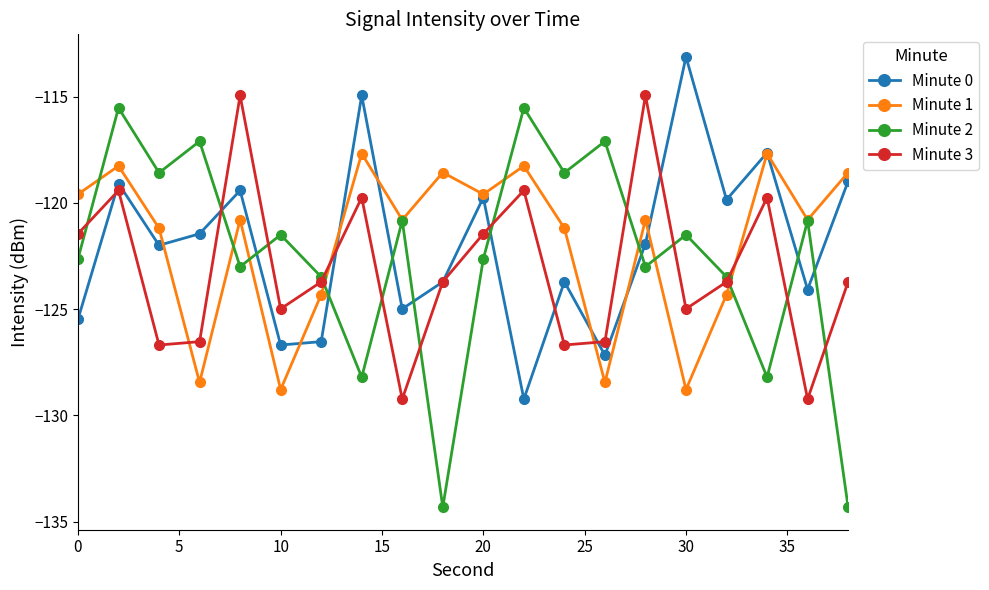

How many data points in Minute 3 are less than -123?

12